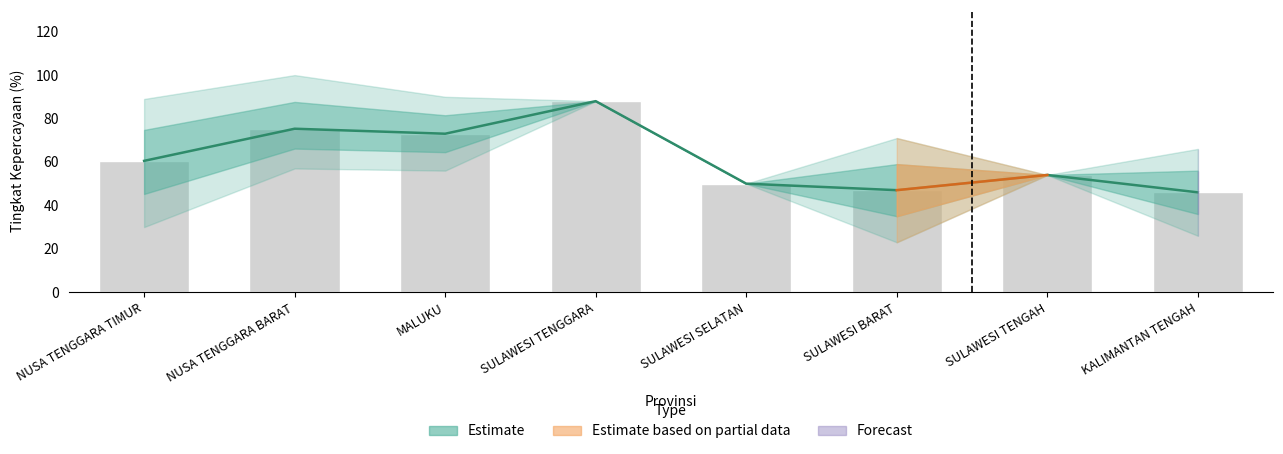

The value of mean_confidence at SULAWESI TENGGARA is 88.0. True or false?

True